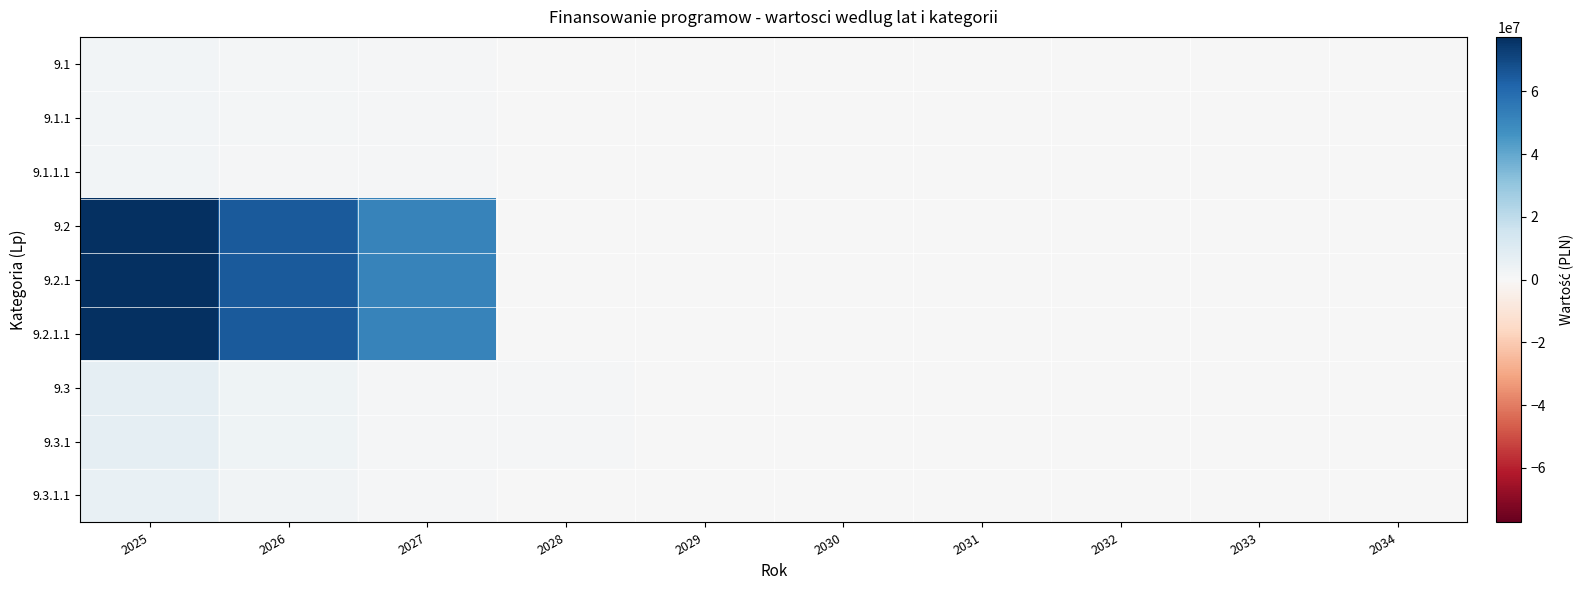

What is the spread (max minus min) of values at 2025?

75404301.8